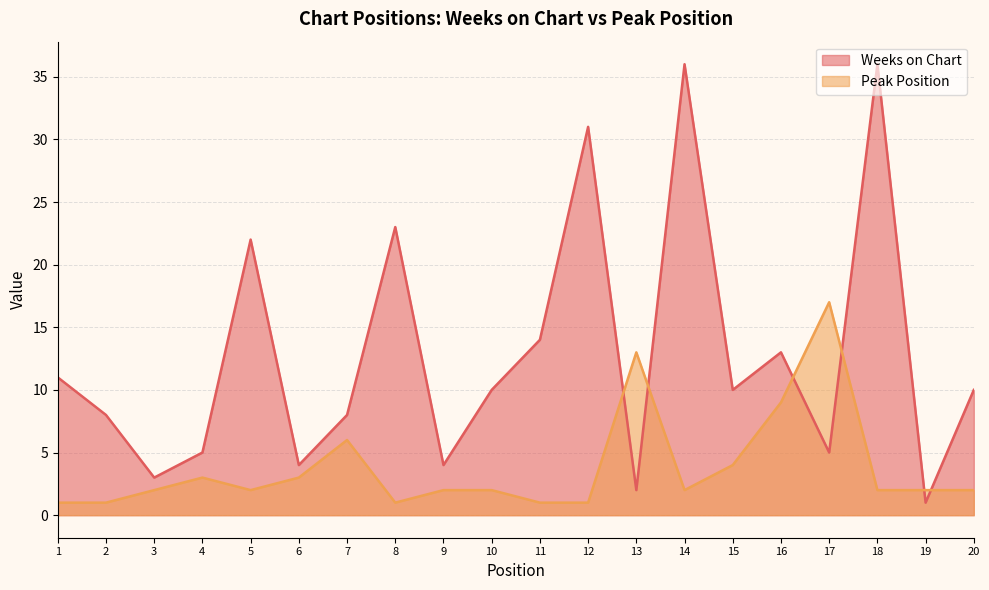

Reading left to right, transcribe all the data shown in this chart.

Weeks on Chart: 11	8	3	5	22	4	8	23	4	10	14	31	2	36	10	13	5	36	1	10
Peak Position: 1	1	2	3	2	3	6	1	2	2	1	1	13	2	4	9	17	2	2	2